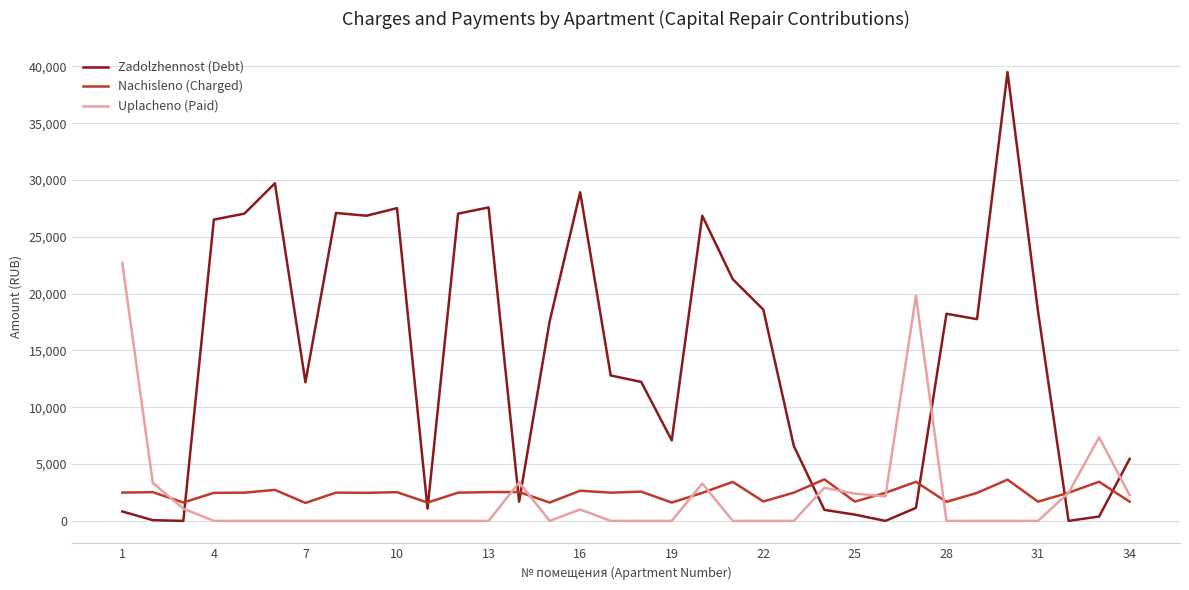

How many intersections are there between Uplacheno (Paid) and Zadolzhennost (Debt)?

7